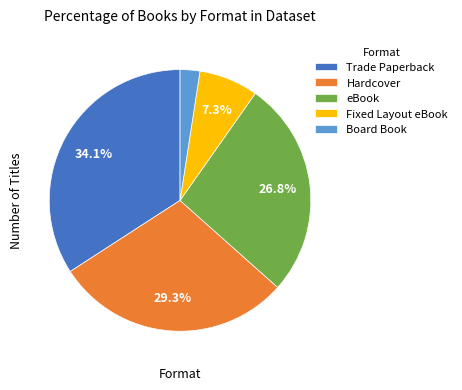

Which slice is the smallest?

Board Book